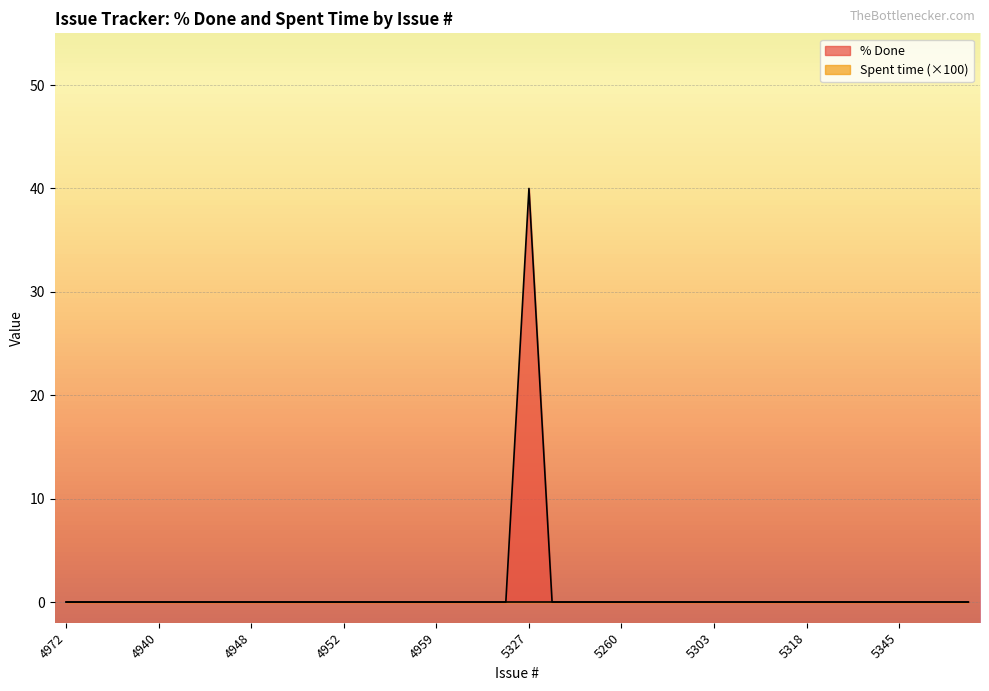

True or false: the data shows -20 at 4936.

False